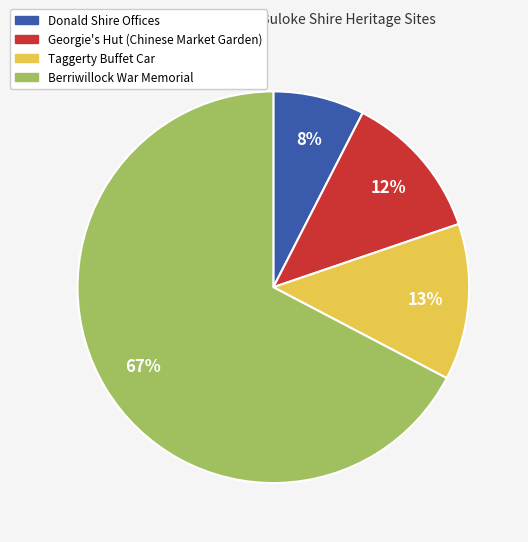

Count the number of slices in the pie.

4